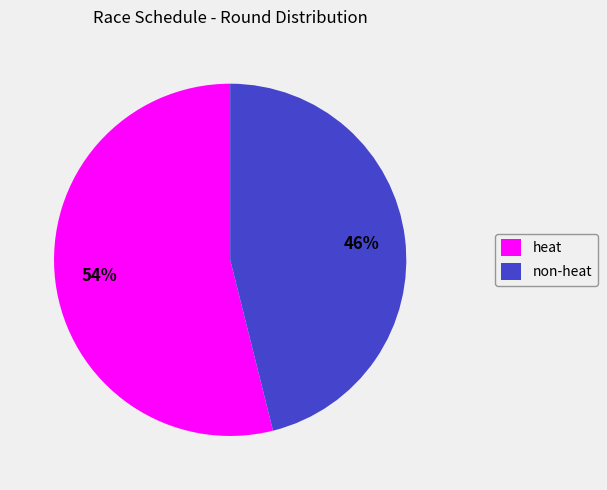

True or false: non-heat accounts for 61% of the total.

False